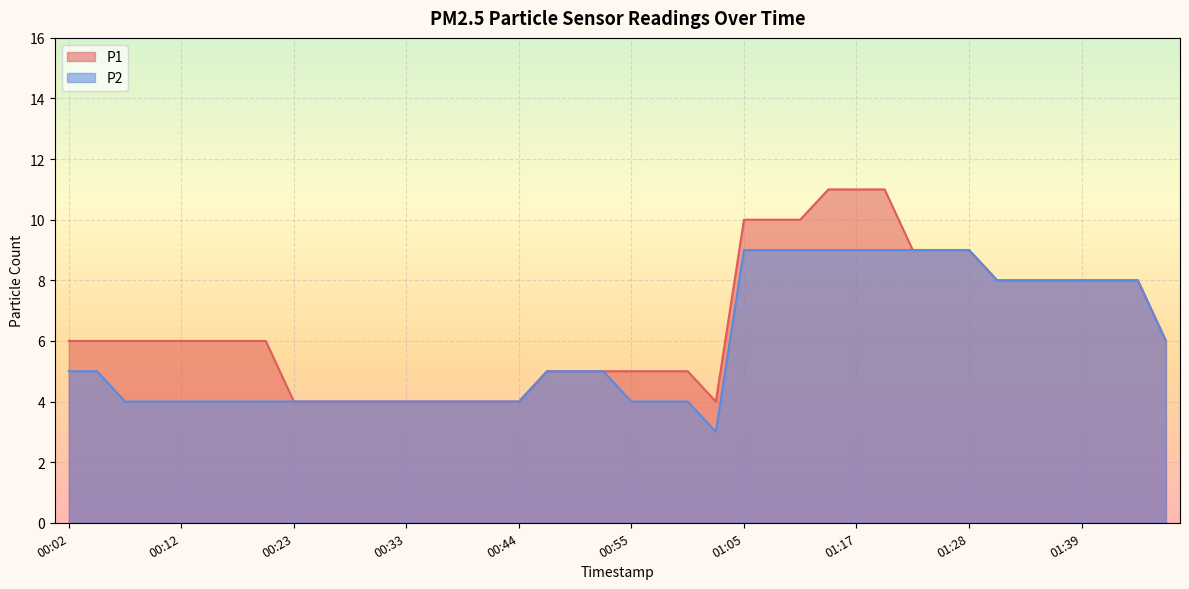

True or false: P2 has more than 0 points higher than both neighbors.

False